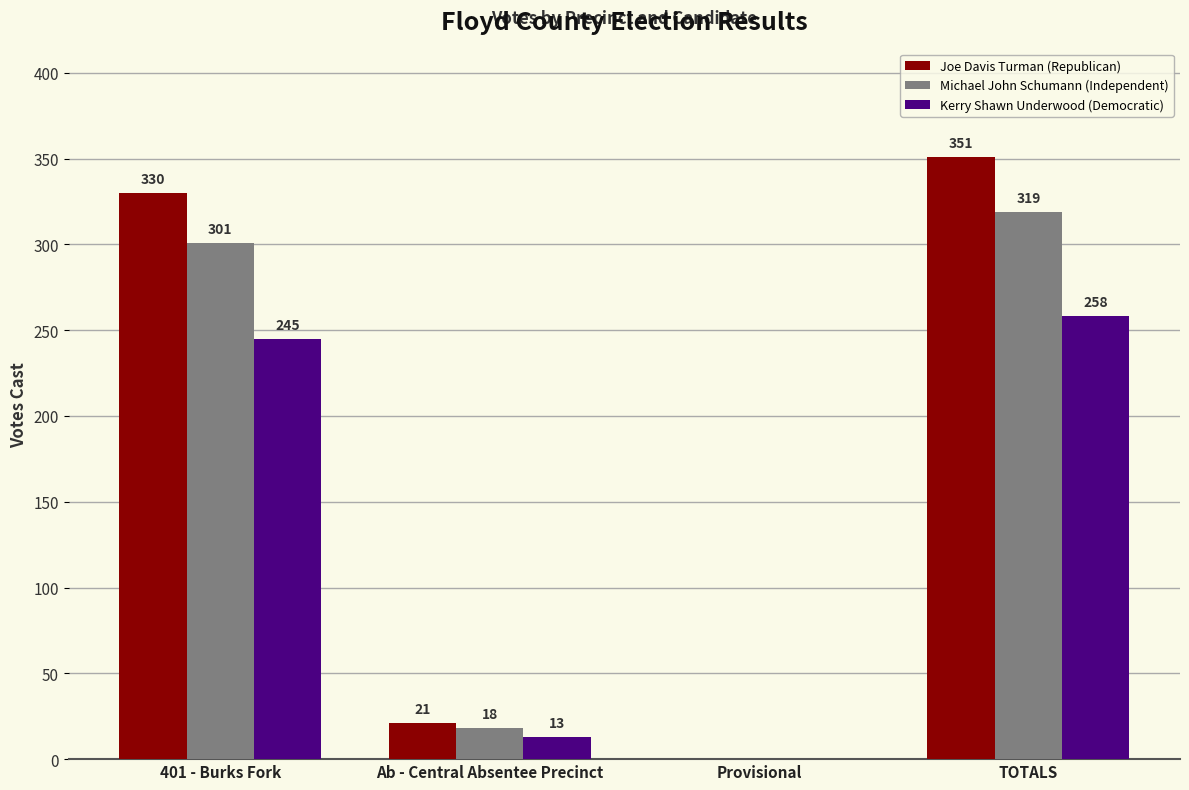

Where is Joe Davis Turman (Republican) nearest to the value 175?

Ab - Central Absentee Precinct